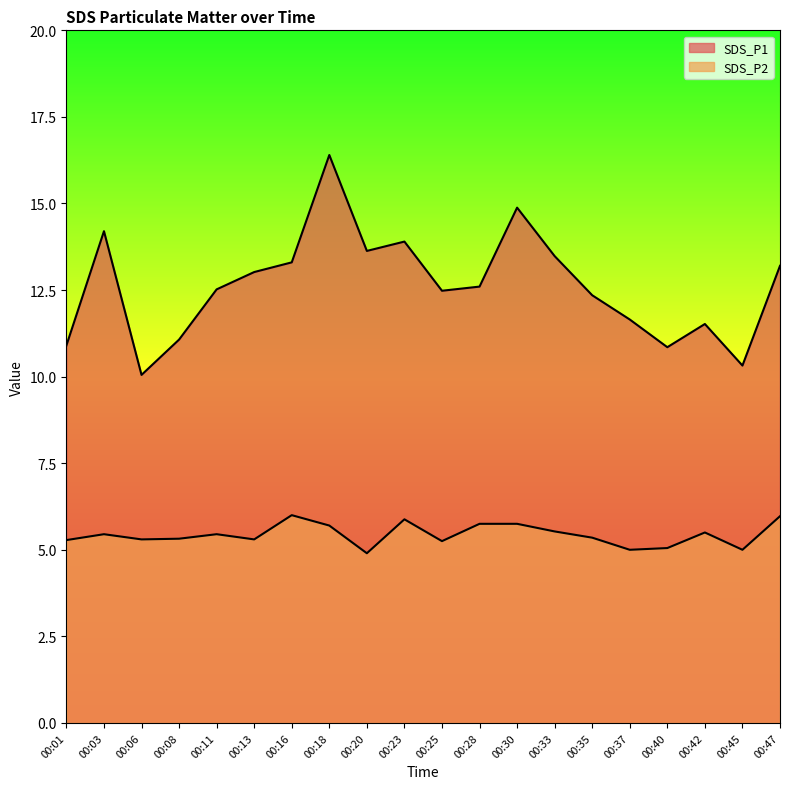

At 00:01, list the series in order from smallest to largest.

SDS_P2, SDS_P1